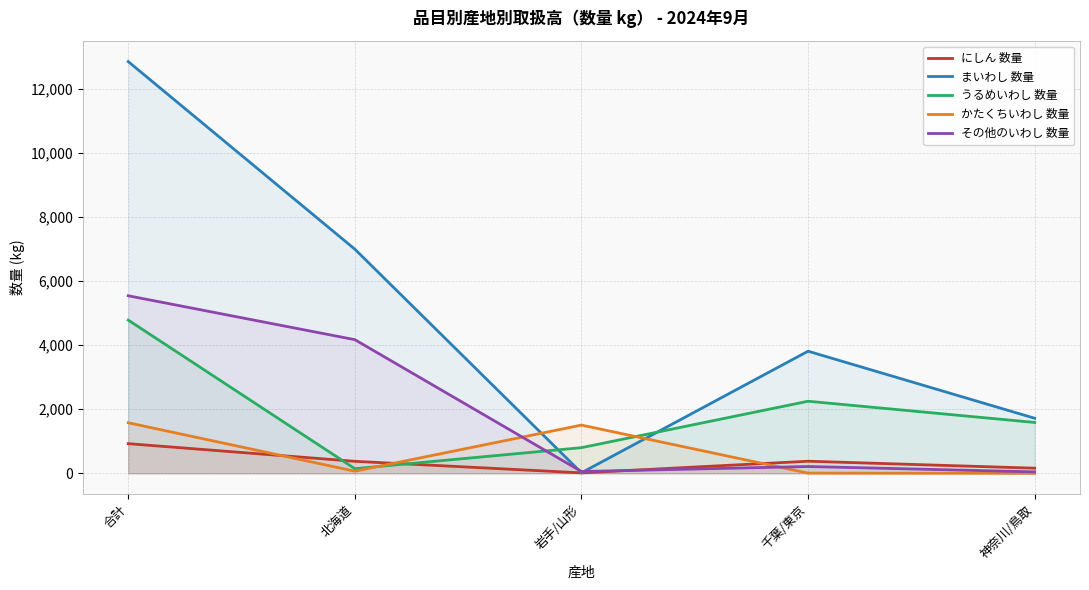

True or false: うるめいわし 数量 and かたくちいわし 数量 cross at least once.

True